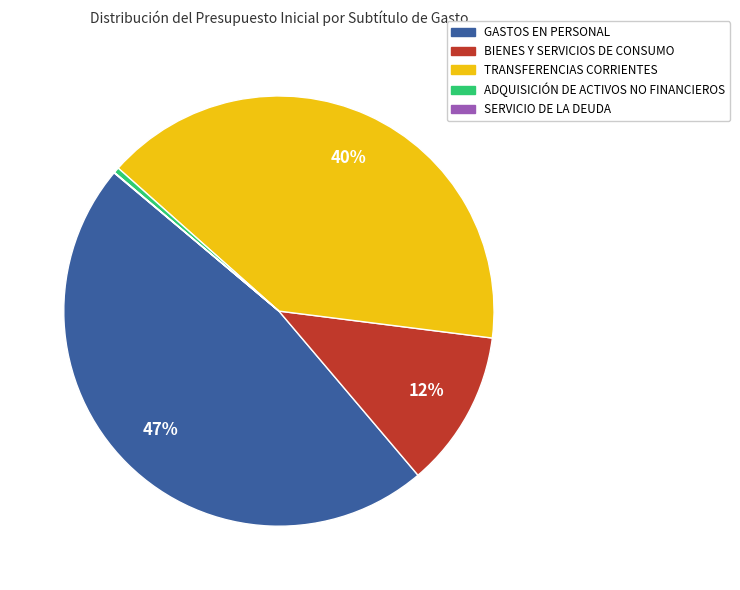

What is the largest slice in the pie chart?

GASTOS EN PERSONAL